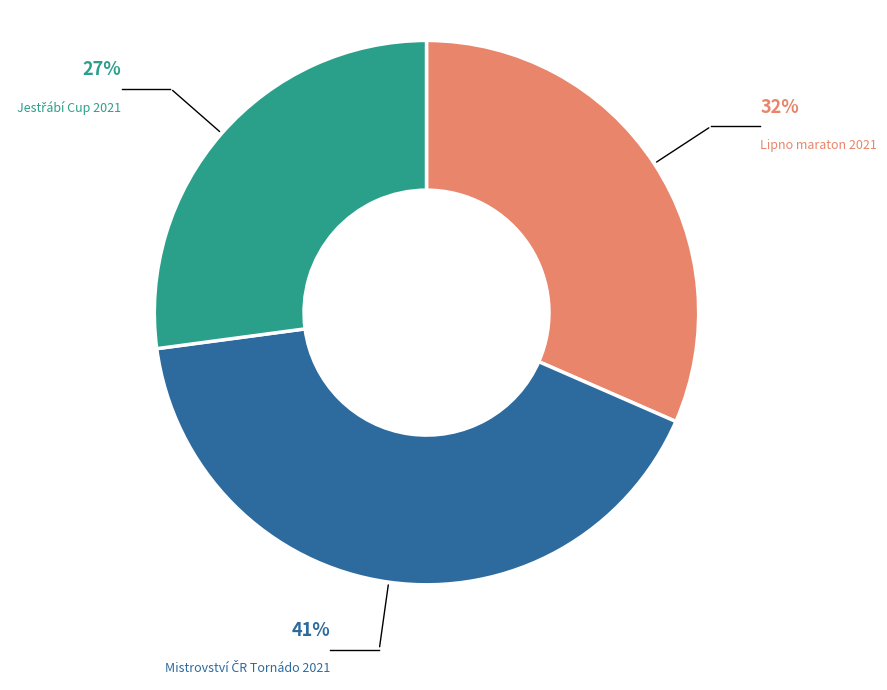

To the nearest percent, what is the difference between the largest and smallest slice percentages?

14%